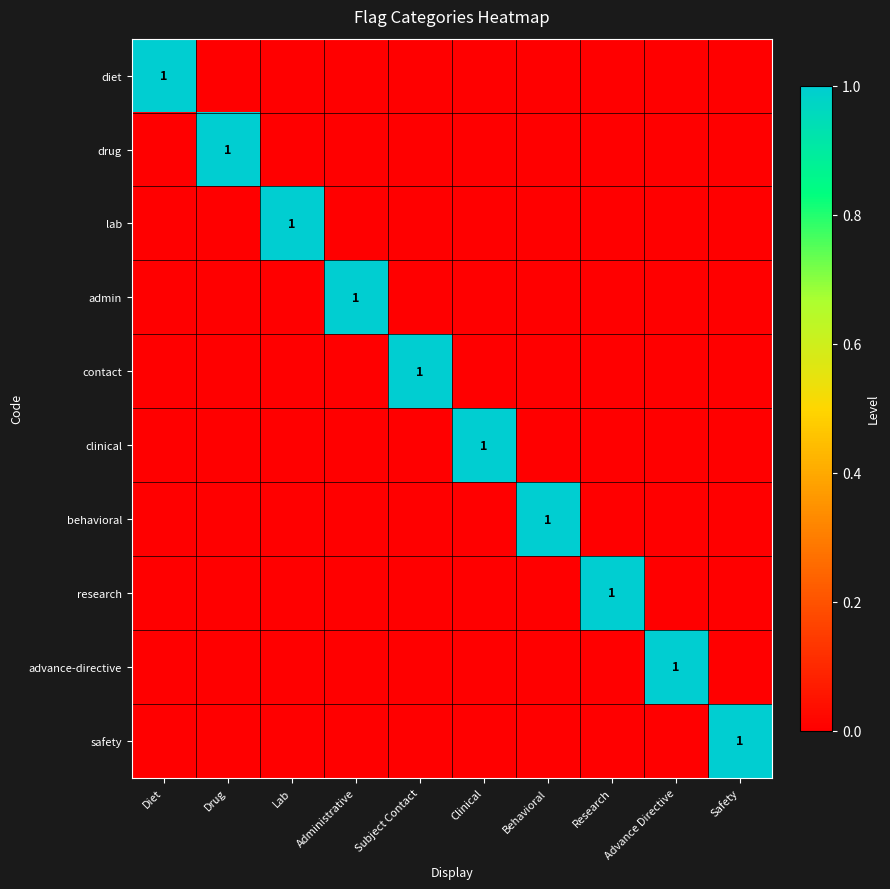

True or false: behavioral has a value of 0 at Behavioral.

False